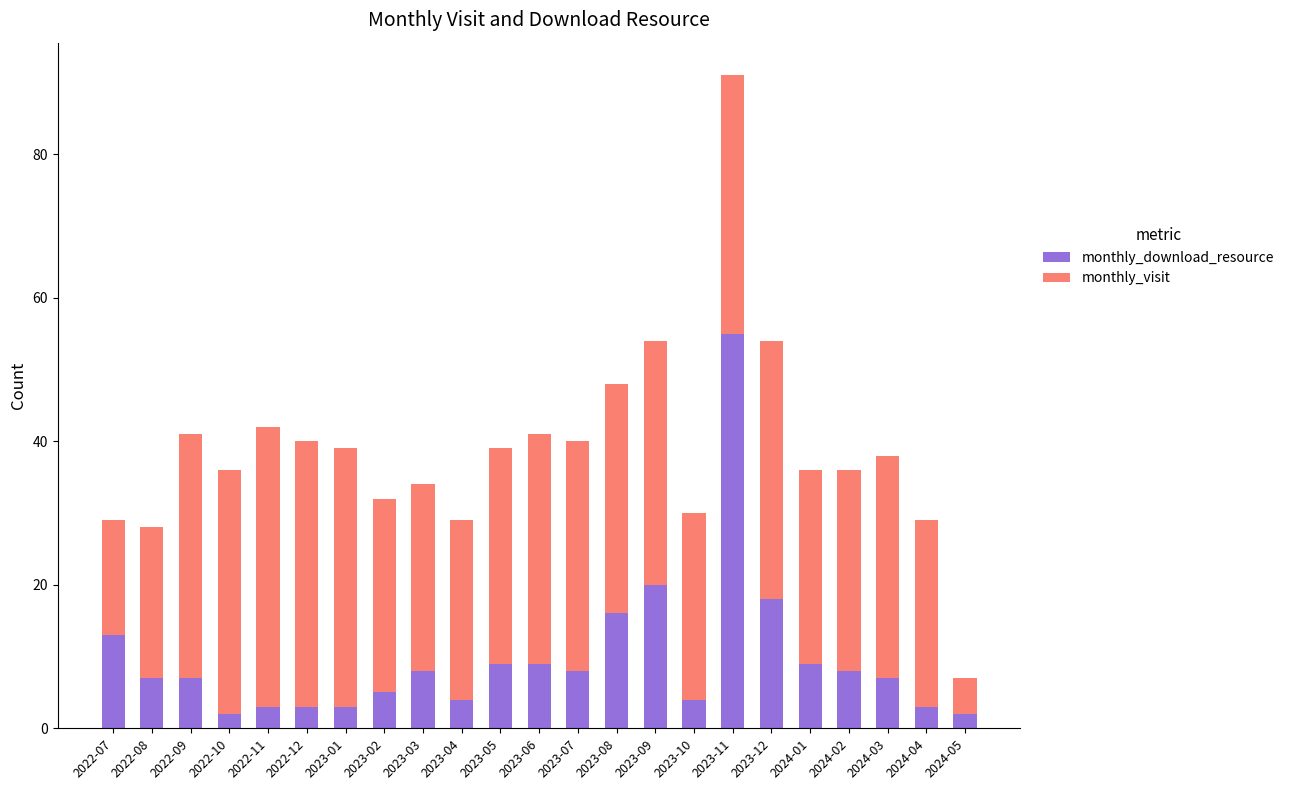

What are all the series names shown in the legend?

monthly_download_resource, monthly_visit